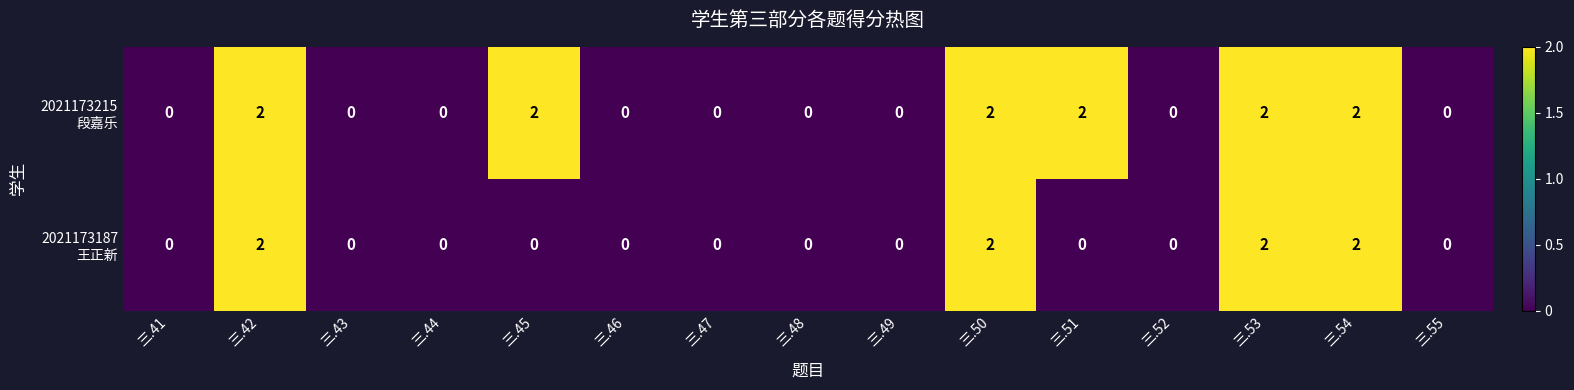

Which series has the largest range (max minus min)?

2021173187 王正新